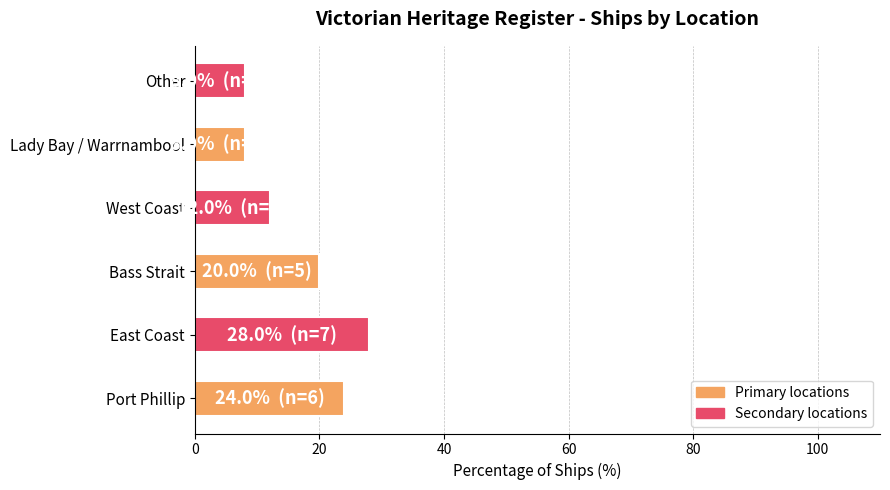

At which label is the value closest to 18?

Bass Strait